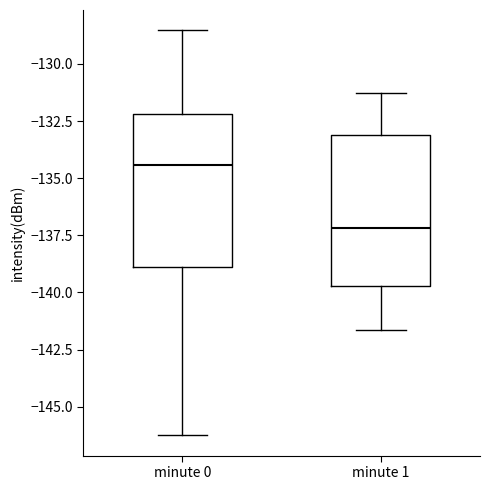

Reading left to right, read every box against the y-axis: the position of its median line, the range the box covers, and the ends of its whiskers. The values are not printed on the chart, so give them approximately, as read against the axis.

minute 0: median -134.5, box -139.0 to -132.0, whiskers -146.5 to -128.5
minute 1: median -137.0, box -139.5 to -133.0, whiskers -141.5 to -131.5